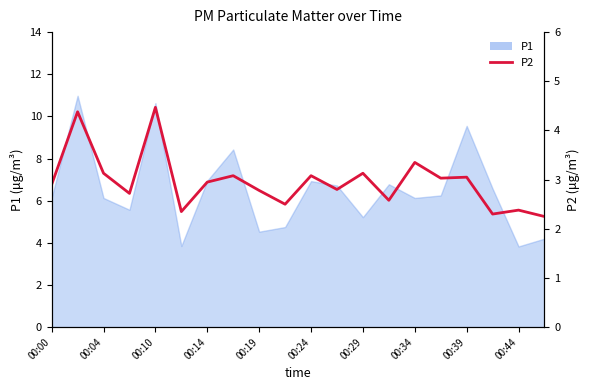

What is the difference between the second highest and minimum values?

2.1